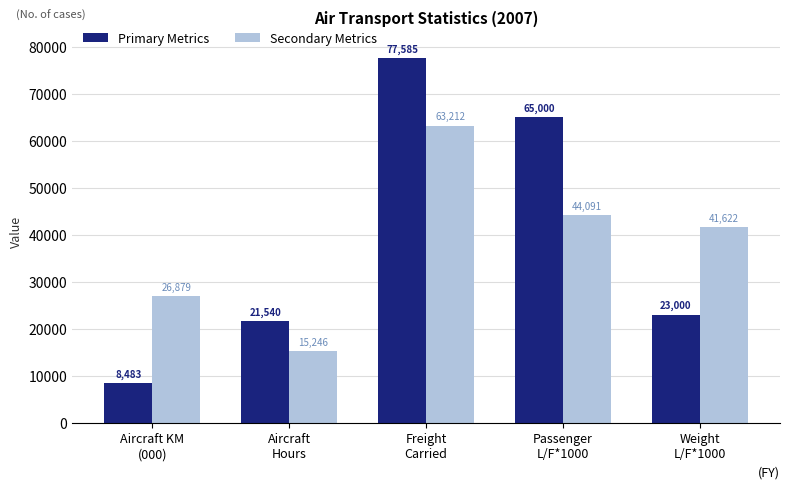

What is the maximum value for Primary Metrics?

77585.0